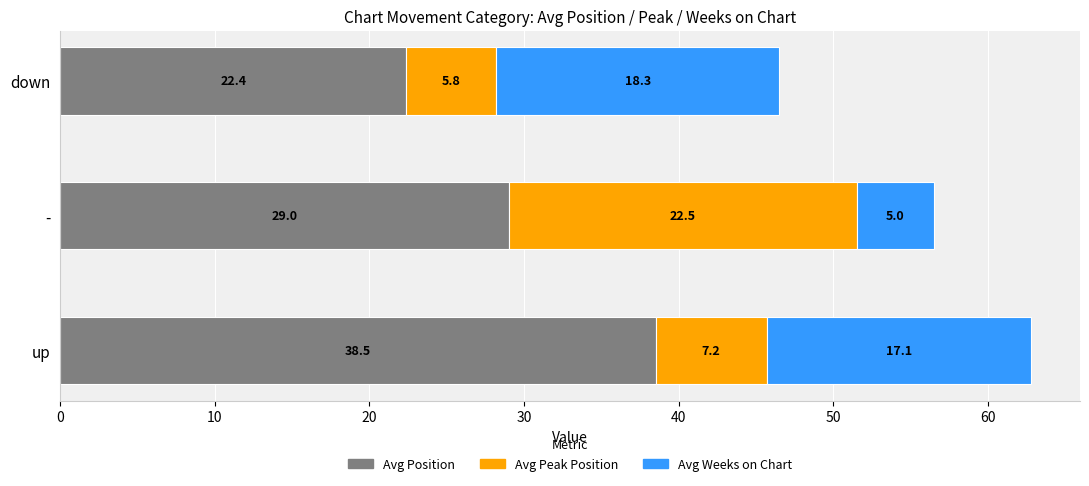

True or false: Avg Position has a value of 29.0 at -.

True